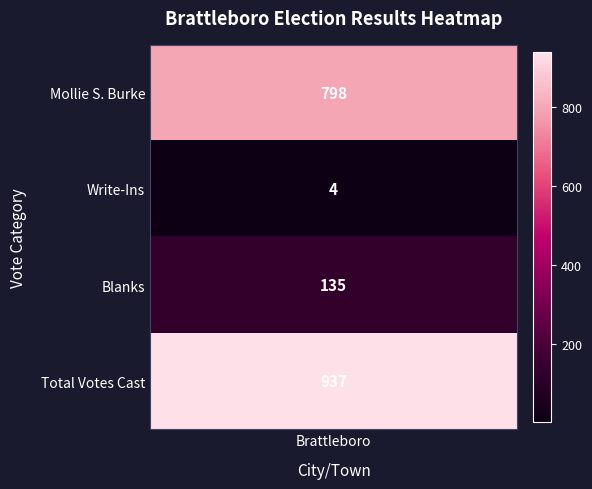

What is the average value?

468